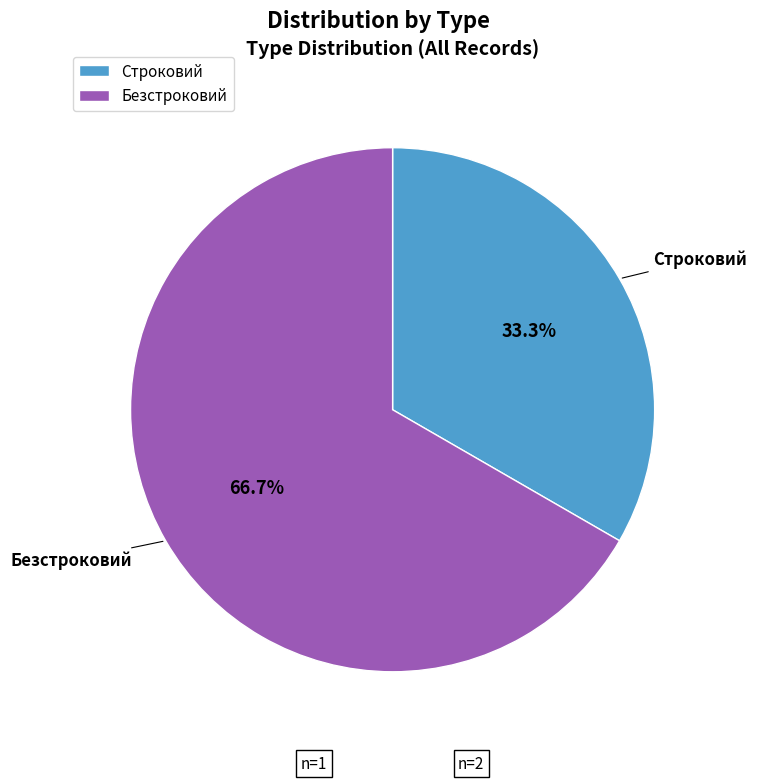

The Строковий slice represents 33% of the pie. True or false?

True